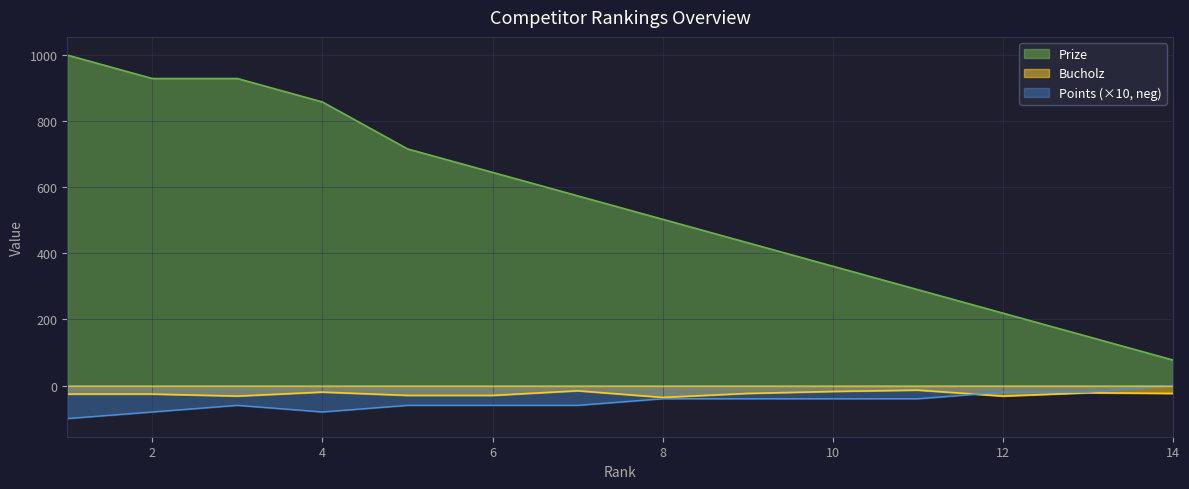

Reading left to right, extract all data points from this chart.

Prize: 1=1000	2=929	3=929	4=858	5=716	6=645	7=574	8=503	9=432	10=361	11=290	12=219	13=148	14=77
Bucholz: 1=-26	2=-26	3=-32	4=-20	5=-30	6=-30	7=-16	8=-36	9=-24	10=-18	11=-14	12=-32	13=-22	14=-24
Points: 1=-100	2=-80	3=-60	4=-80	5=-60	6=-60	7=-60	8=-40	9=-40	10=-40	11=-40	12=-20	13=-20	14=0